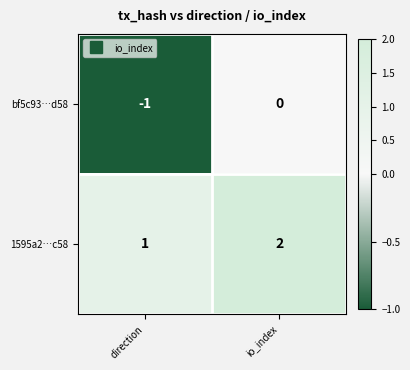

How many categories are shown in the chart?

2